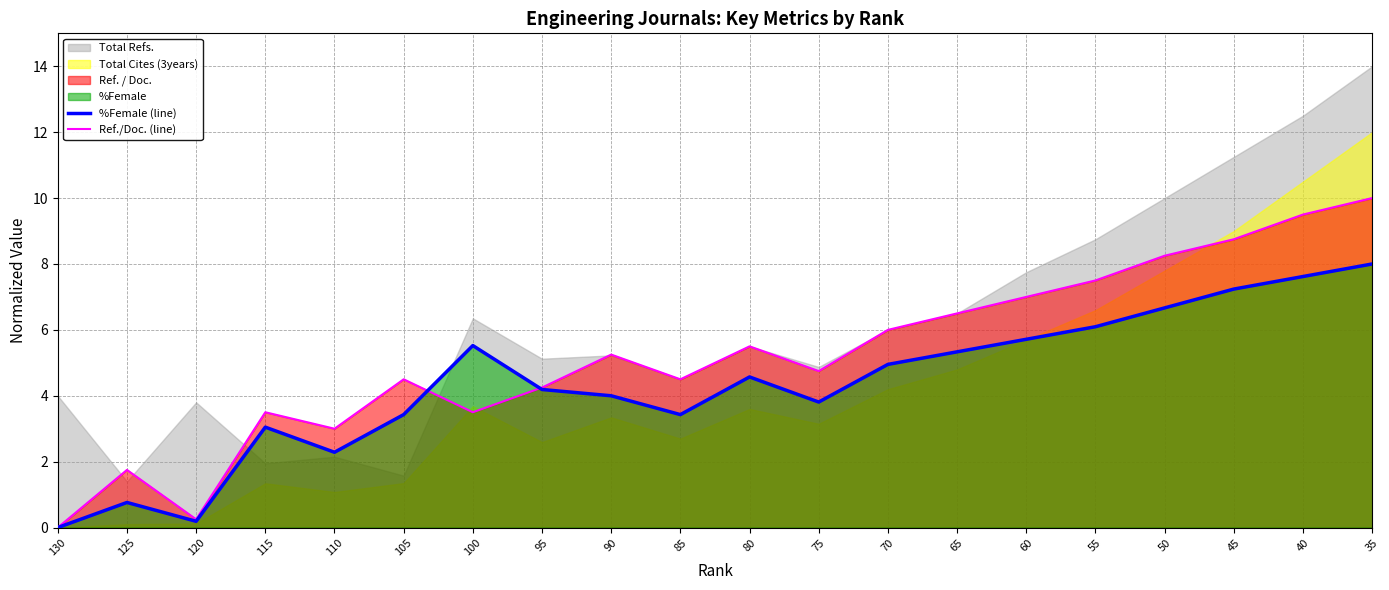

What is the difference between the second highest and minimum values in the Ref./Doc. (line) series?

9.5